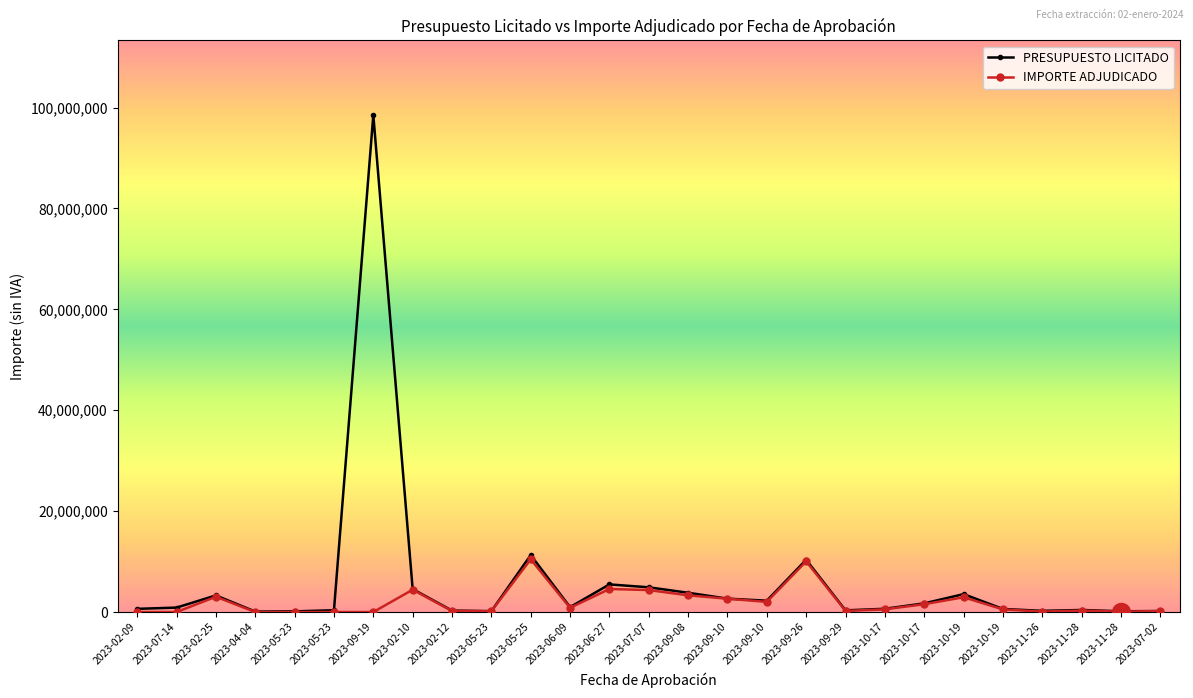

True or false: PRESUPUESTO LICITADO and IMPORTE ADJUDICADO intersect in this chart.

False